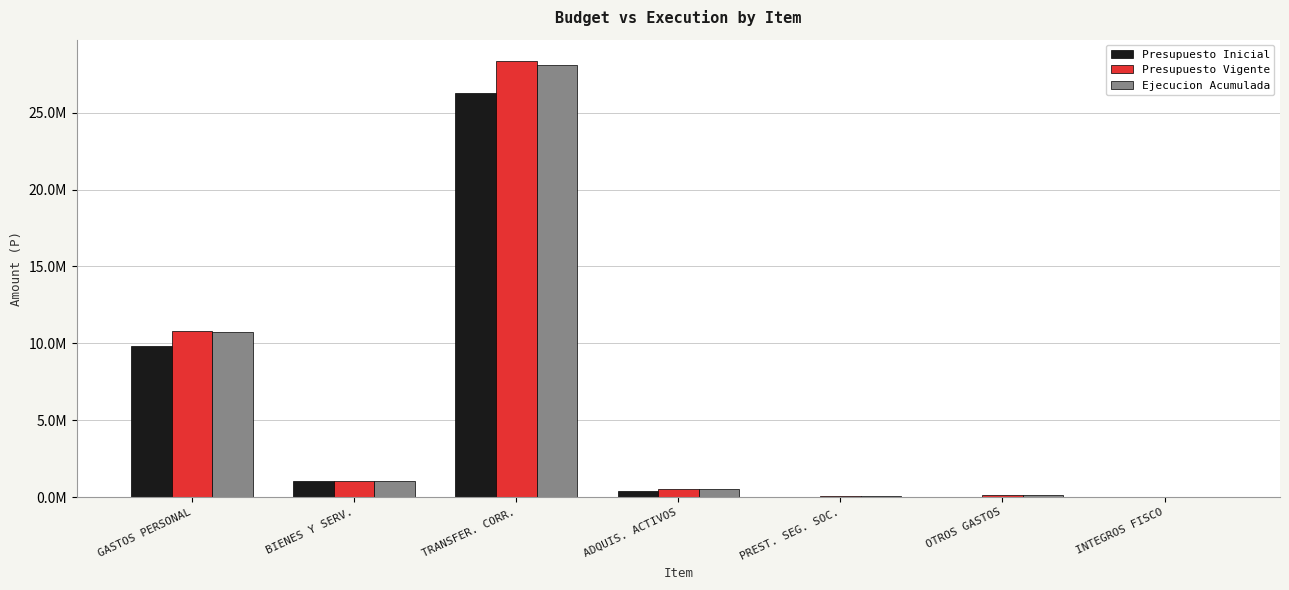

At how many categories does at least one series exceed 8352307?

2